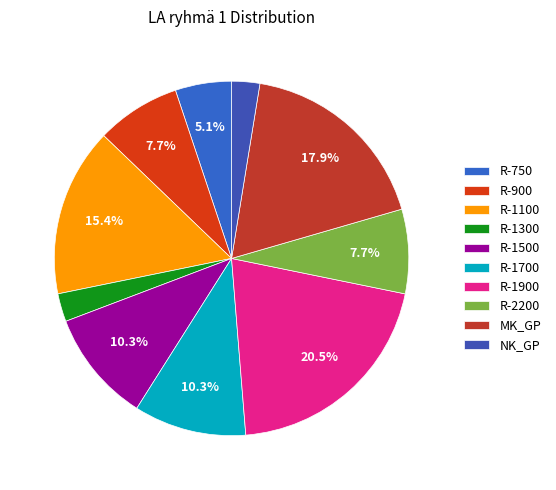

Between MK_GP and R-2200, which is larger?

MK_GP